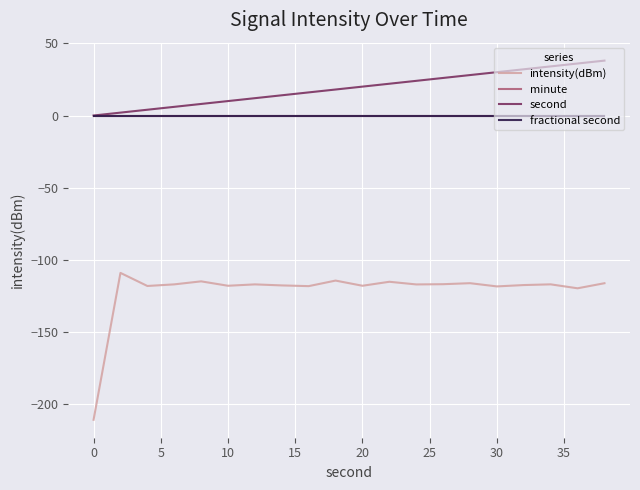

How many lines are shown in the chart?

4